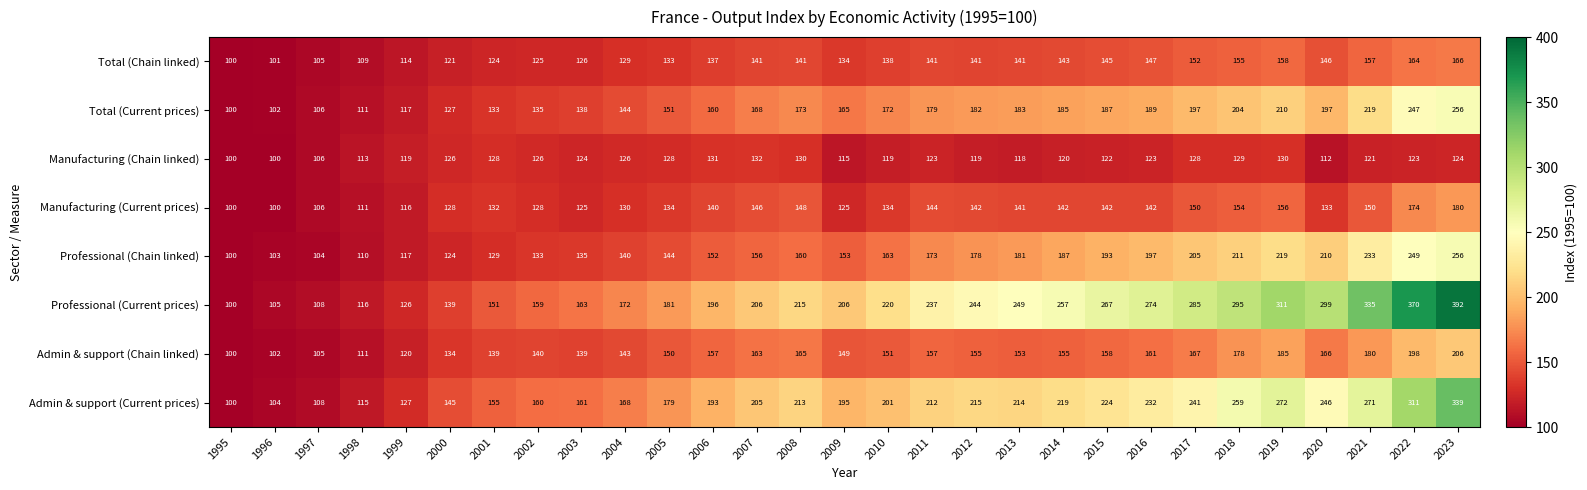

What is the sum of all Total (Current prices) values?

4837